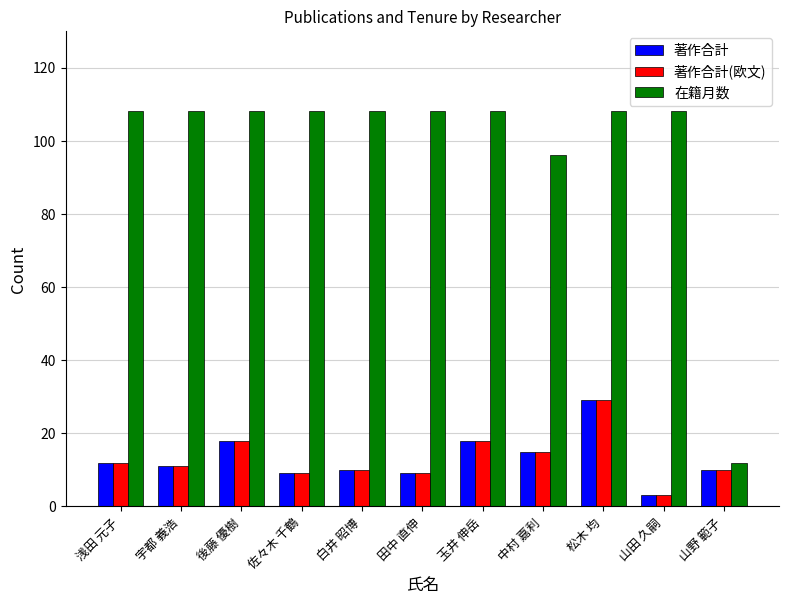

What is the smallest value displayed?

3